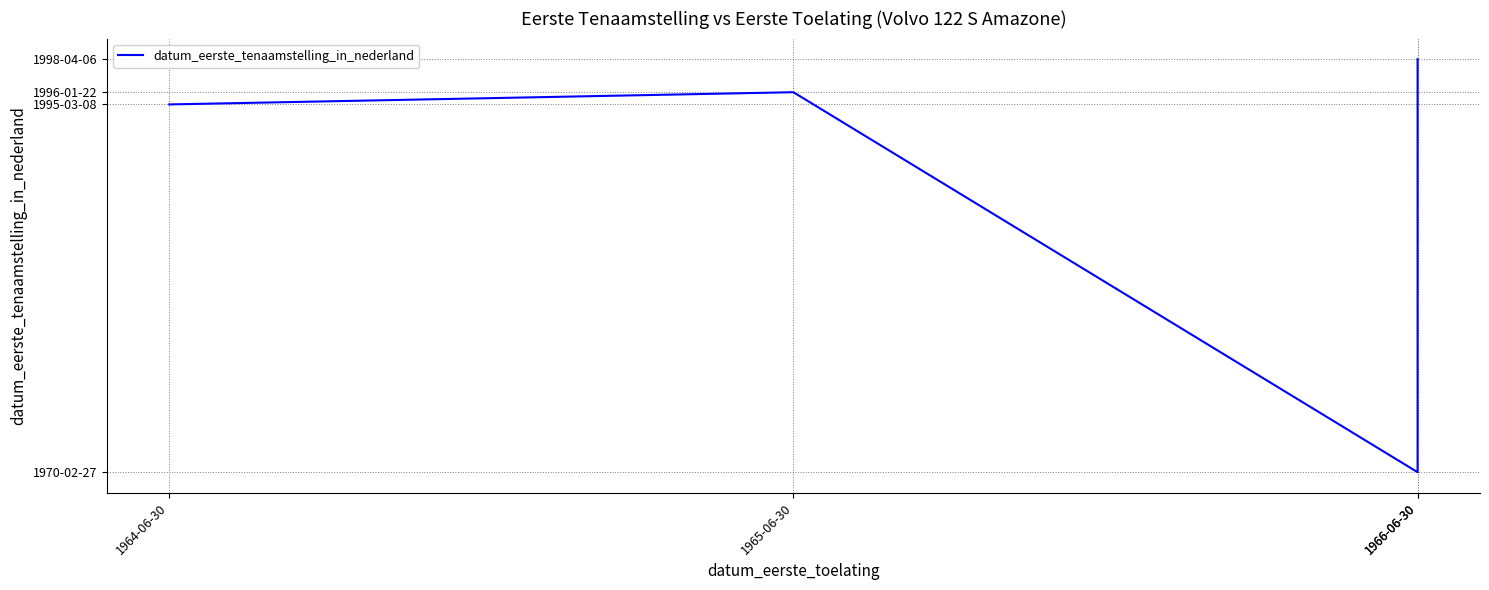

What is the label of the 1st point from the left?

1964-06-30